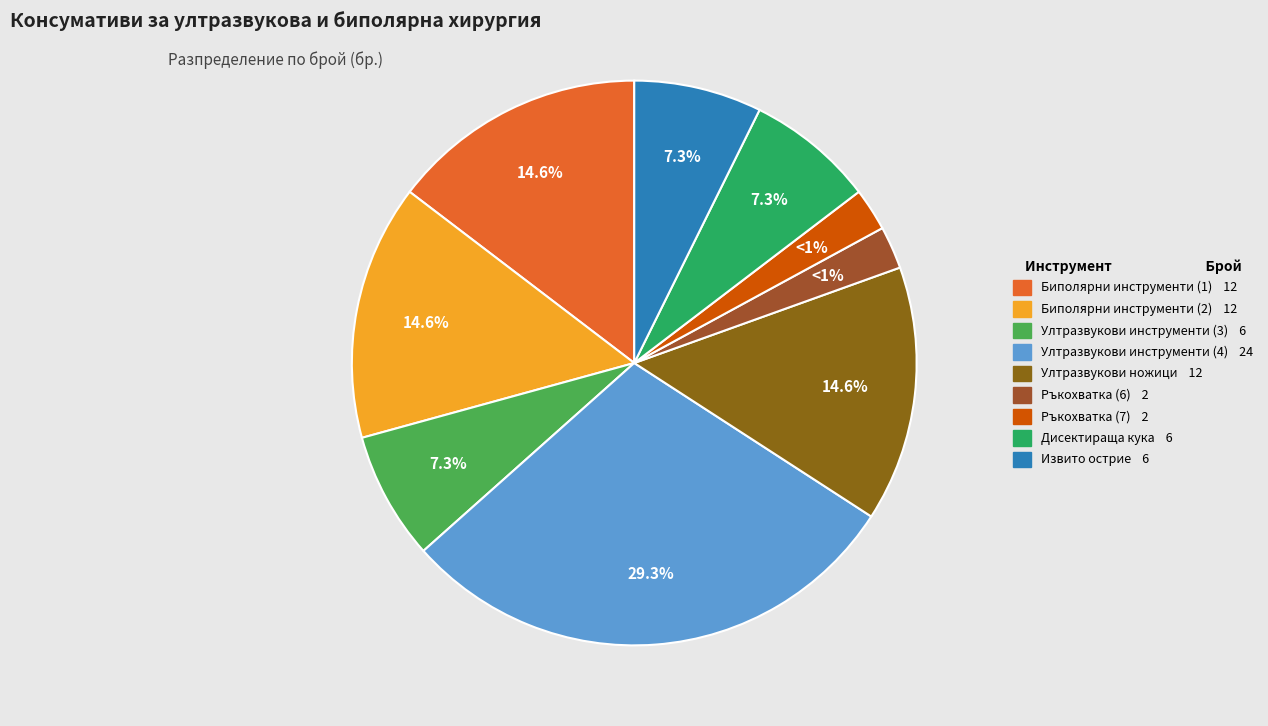

What is the change in value from Мултифункционални биполярни инструменти (2) to Мултифункционални ултразвукови инструменти (3)?

-6